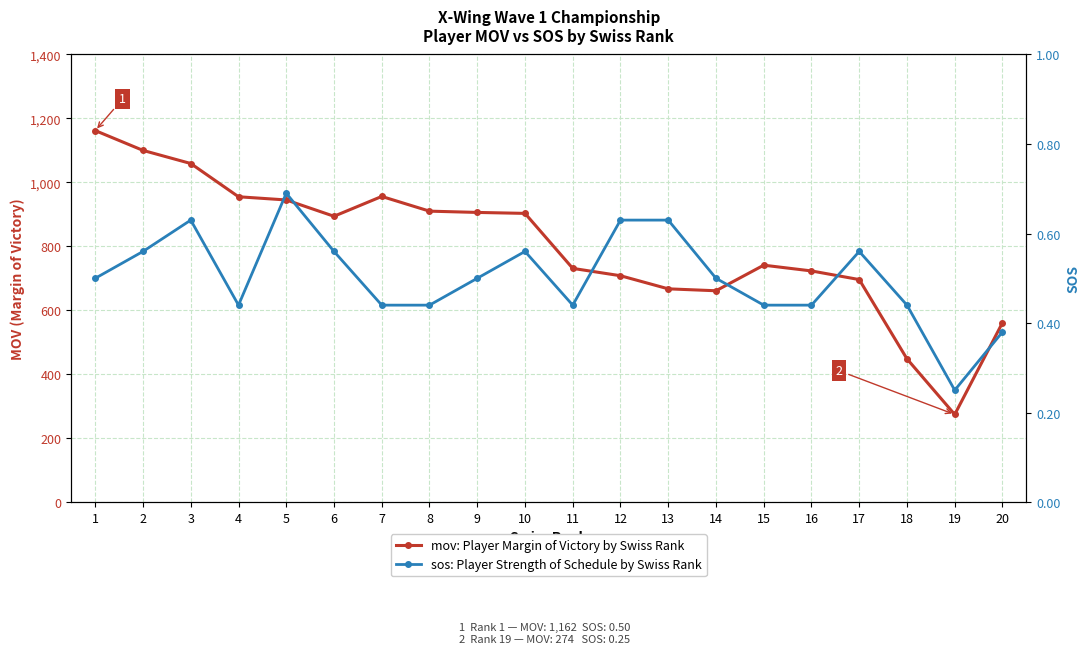

Count the number of categories in the chart.

20